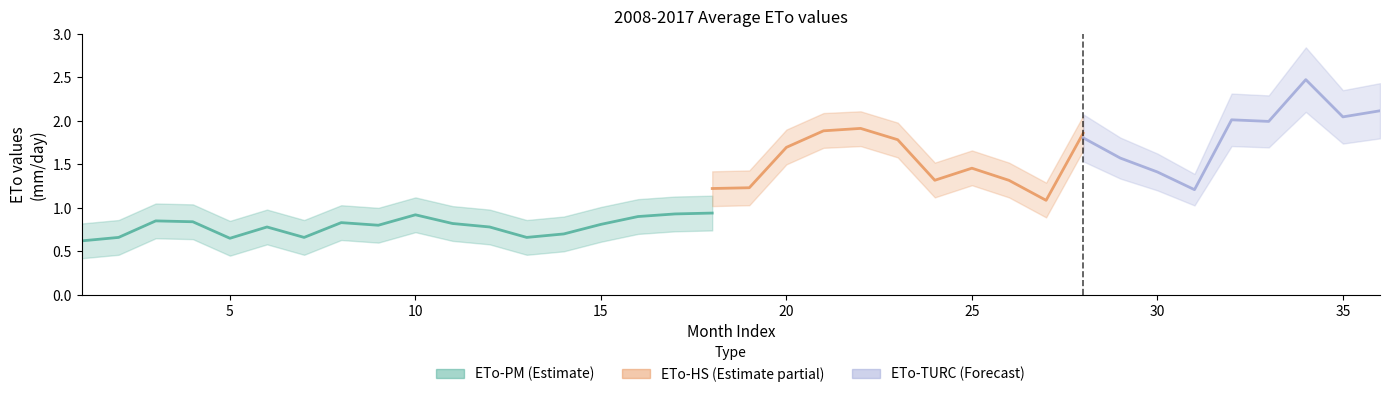

Where is the first local maximum for ETo-PM?

3